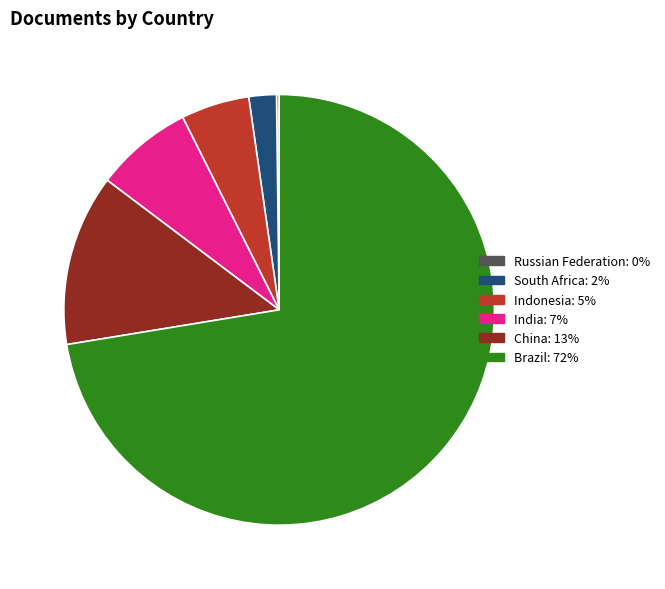

The Indonesia slice represents 19% of the pie. True or false?

False